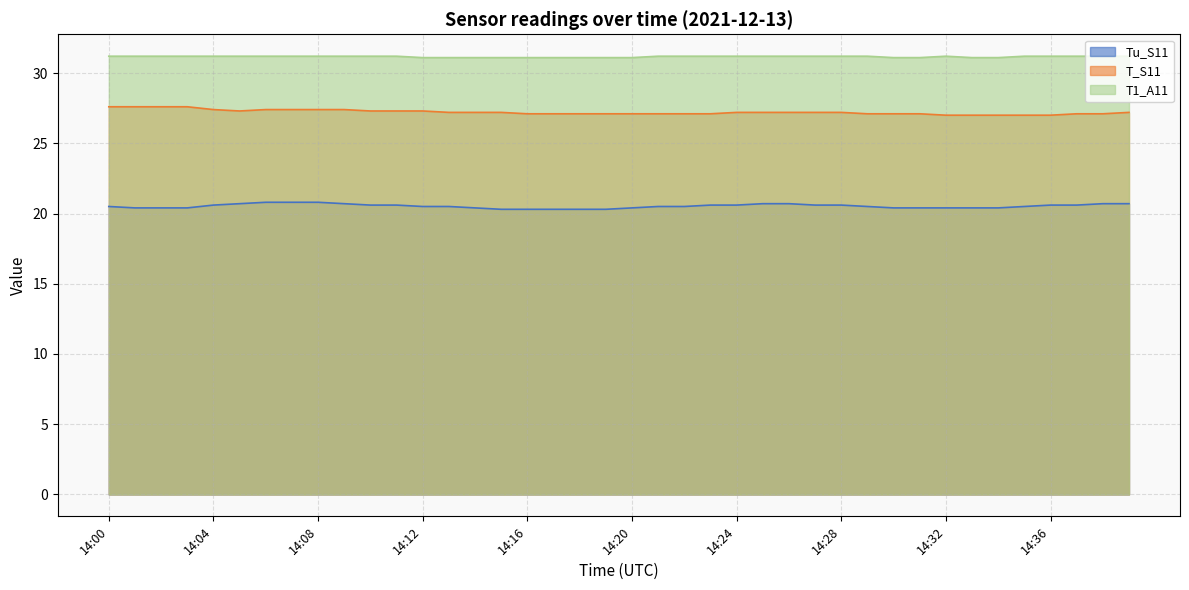

Reading left to right, what are all the values shown in this chart?

Tu_S11: 20.5	20.4	20.4	20.4	20.6	20.7	20.8	20.8	20.8	20.7	20.6	20.6	20.5	20.5	20.4	20.3	20.3	20.3	20.3	20.3	20.4	20.5	20.5	20.6	20.6	20.7	20.7	20.6	20.6	20.5	20.4	20.4	20.4	20.4	20.4	20.5	20.6	20.6	20.7	20.7
T_S11: 27.6	27.6	27.6	27.6	27.4	27.3	27.4	27.4	27.4	27.4	27.3	27.3	27.3	27.2	27.2	27.2	27.1	27.1	27.1	27.1	27.1	27.1	27.1	27.1	27.2	27.2	27.2	27.2	27.2	27.1	27.1	27.1	27.0	27.0	27.0	27.0	27.0	27.1	27.1	27.2
T1_A11: 31.2	31.2	31.2	31.2	31.2	31.2	31.2	31.2	31.2	31.2	31.2	31.2	31.1	31.1	31.1	31.1	31.1	31.1	31.1	31.1	31.1	31.2	31.2	31.2	31.2	31.2	31.2	31.2	31.2	31.2	31.1	31.1	31.2	31.1	31.1	31.2	31.2	31.2	31.2	31.2